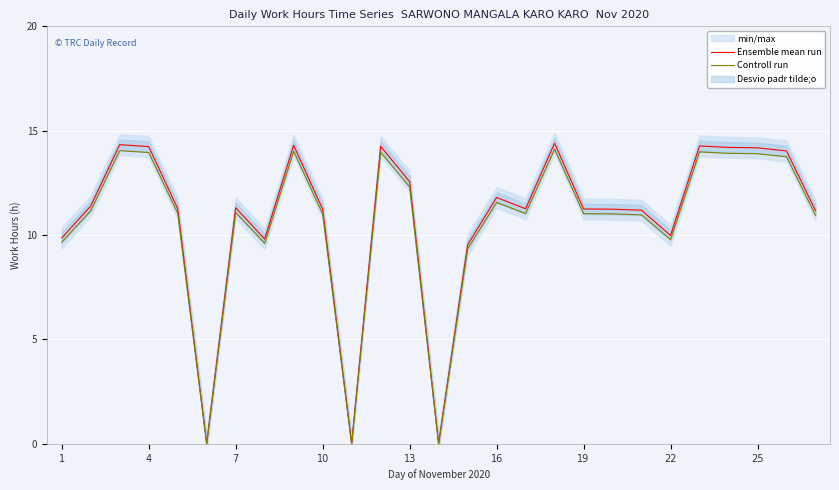

The value of Controll run at 16 is 7.9. True or false?

False